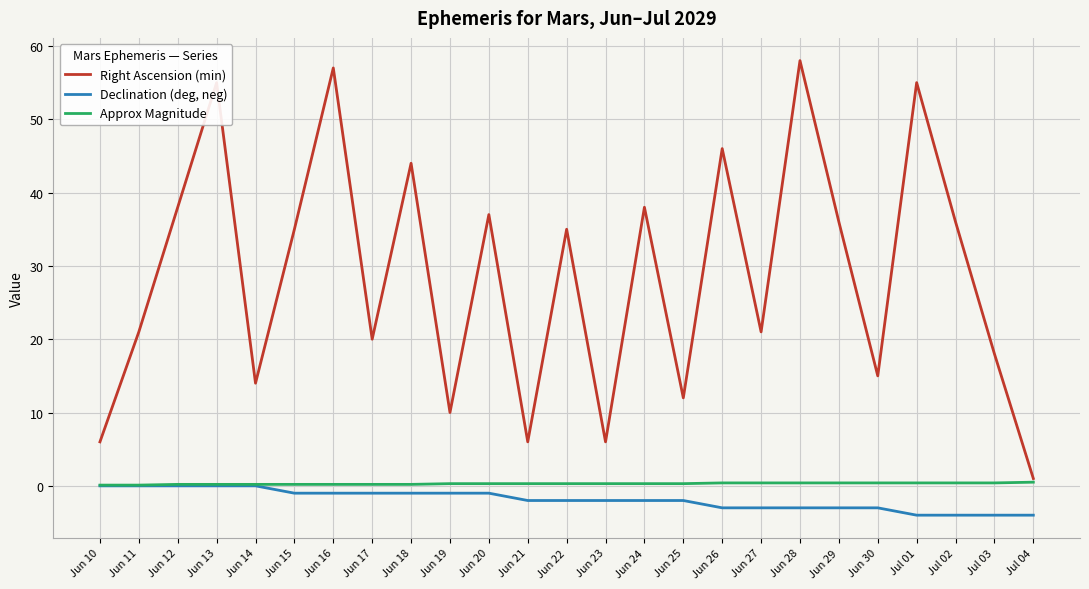

Is the value of Declination (deg, neg) at Jun 15 greater than the value of Approx Magnitude at Jun 15?

No